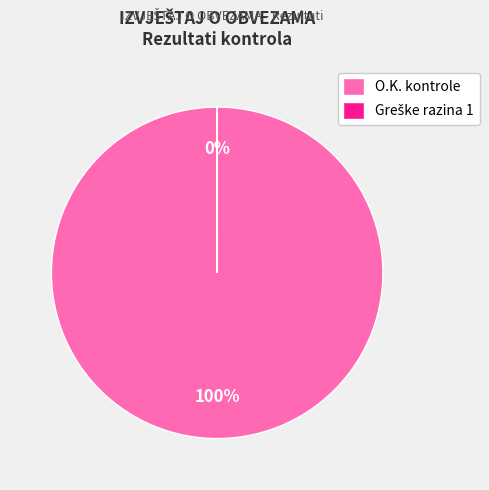

Is there a majority slice in this chart?

Yes